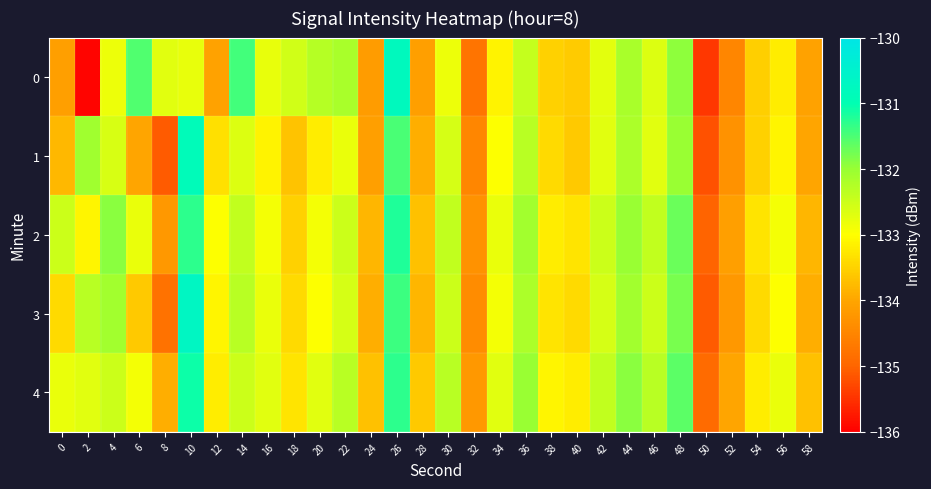

How many data points does each series have?

30